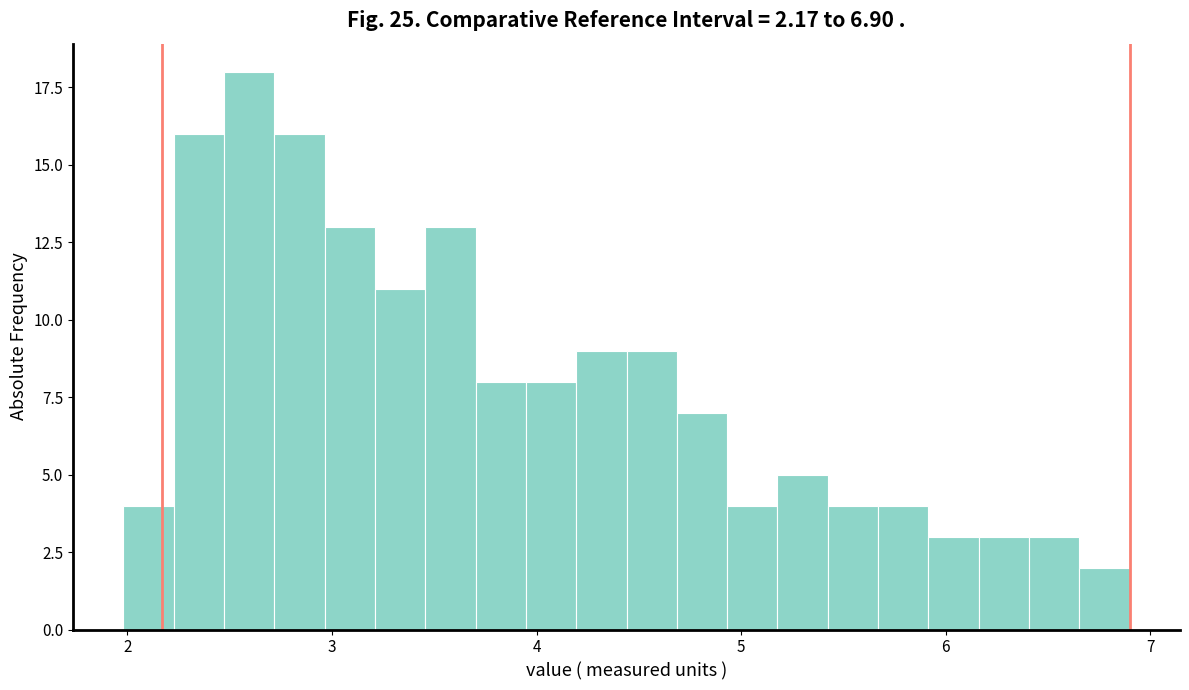

Read against the x-axis, roughly where is the centre of the tallest bar?

2.6